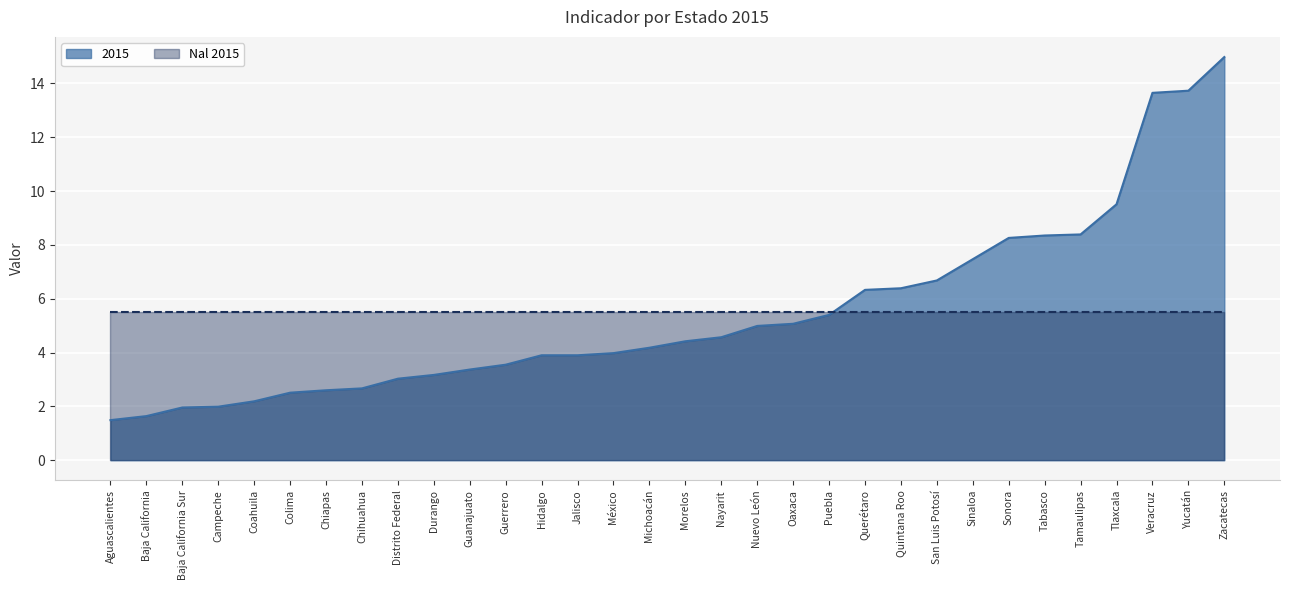

Between Chiapas and Durango, which is larger?

Durango